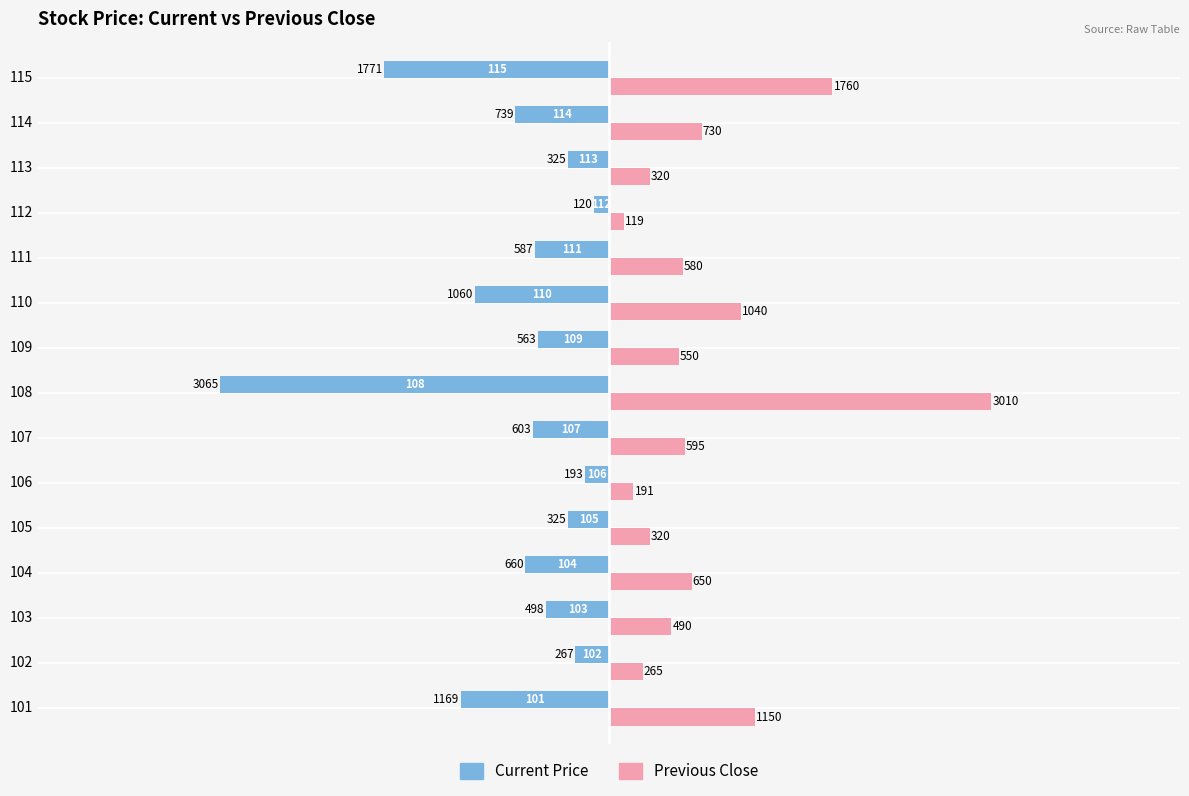

What are all the series names shown in the legend?

Current Price, Previous Close